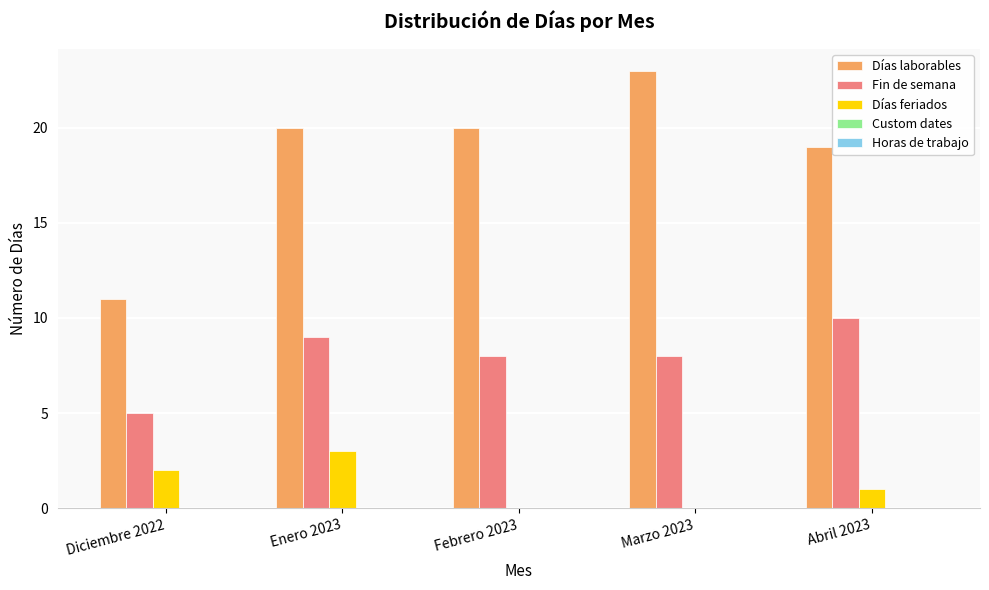

At which label is Días feriados closest to 1?

Abril 2023